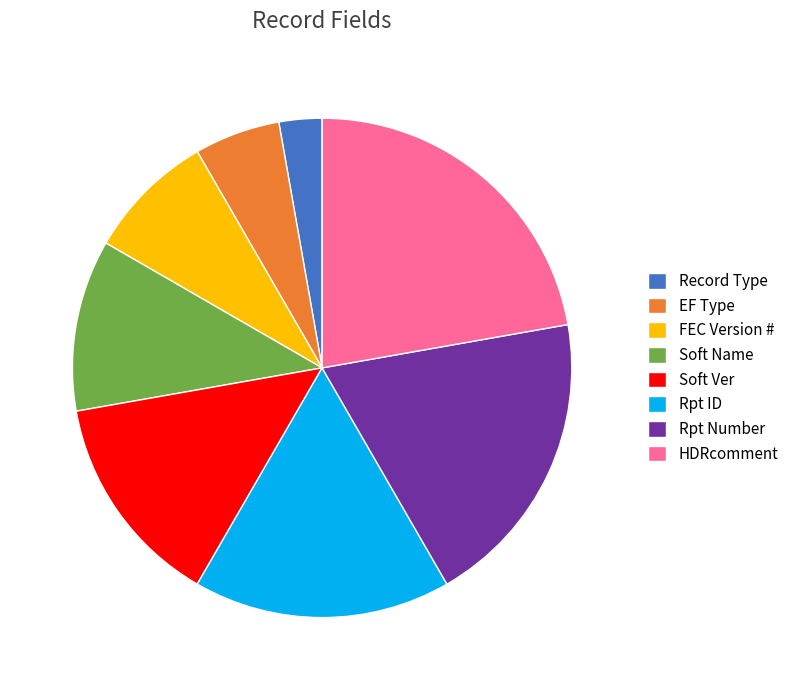

How many slices are in this pie chart?

8